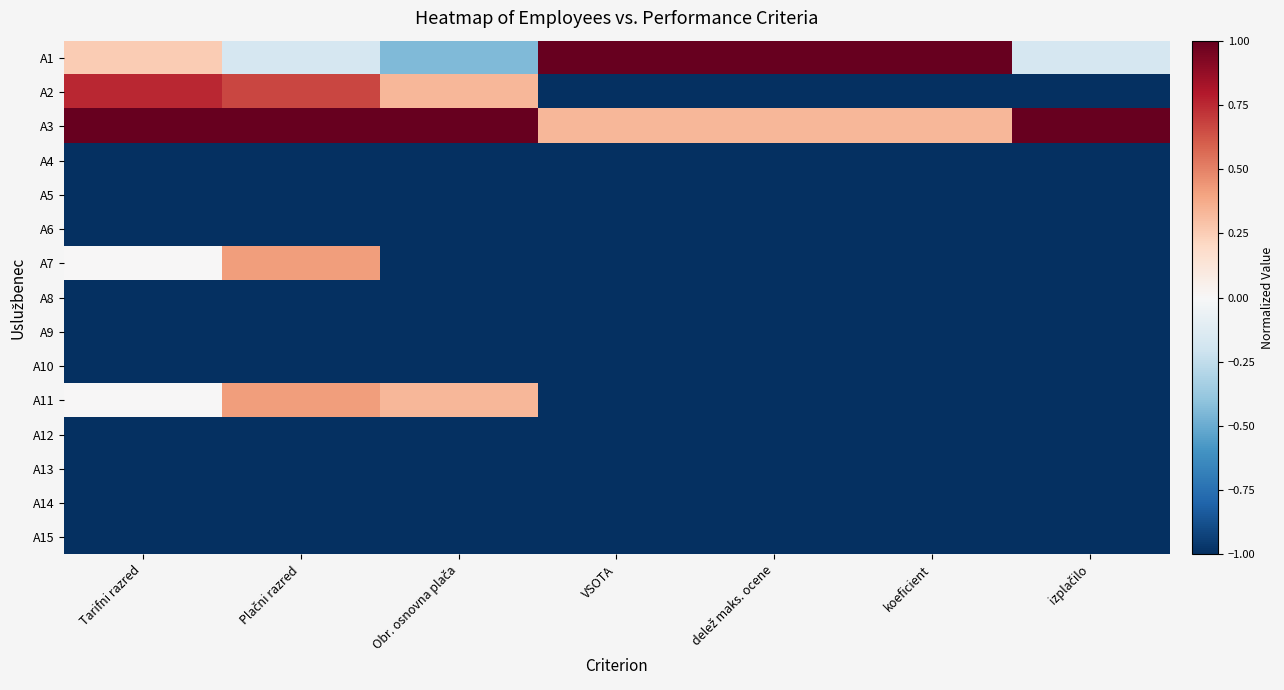

What is the minimum value shown in the chart?

-1.0